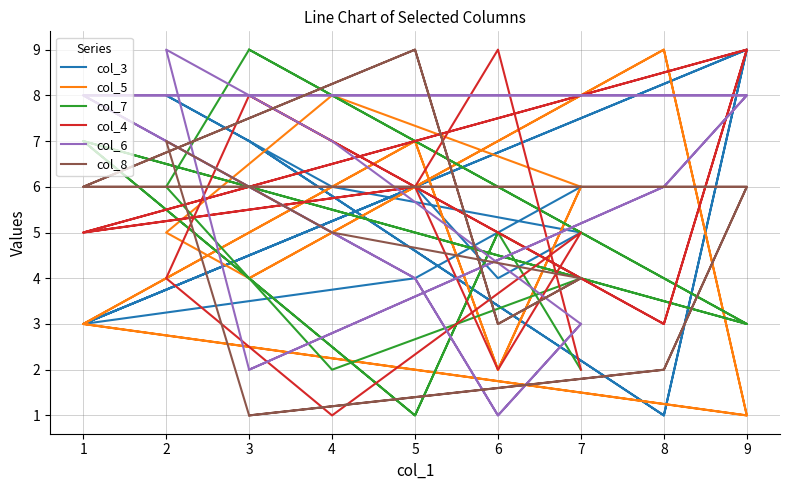

Which category has the lowest value across all series?

8